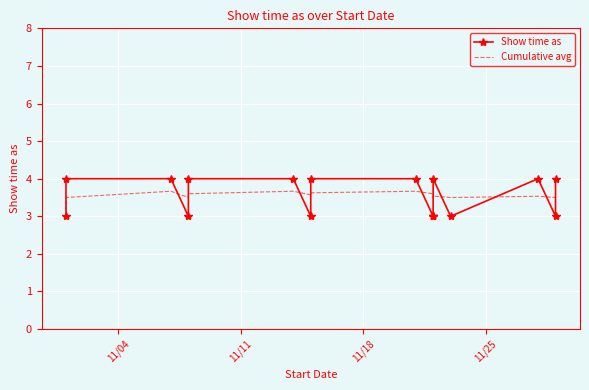

List the series in order of their overall mean, lowest first.

Show time as, Cumulative avg